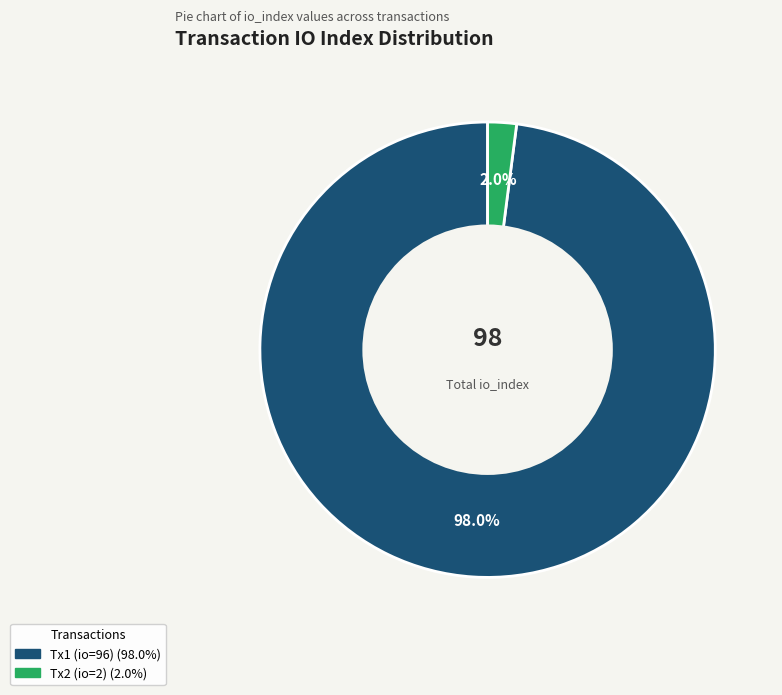

Is there a majority slice in this chart?

Yes